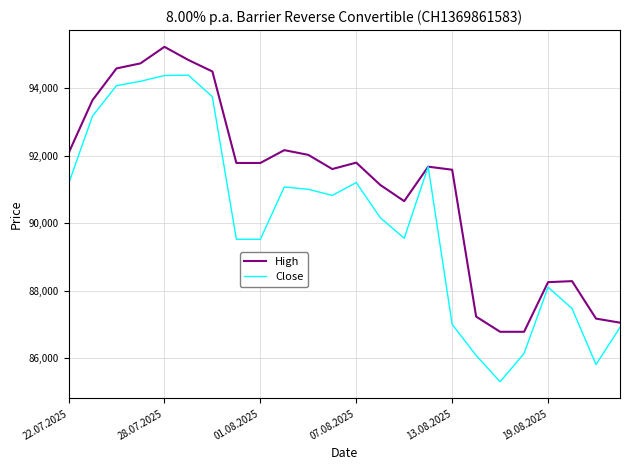

Rank the series by their maximum value, from lowest to highest.

Close, High